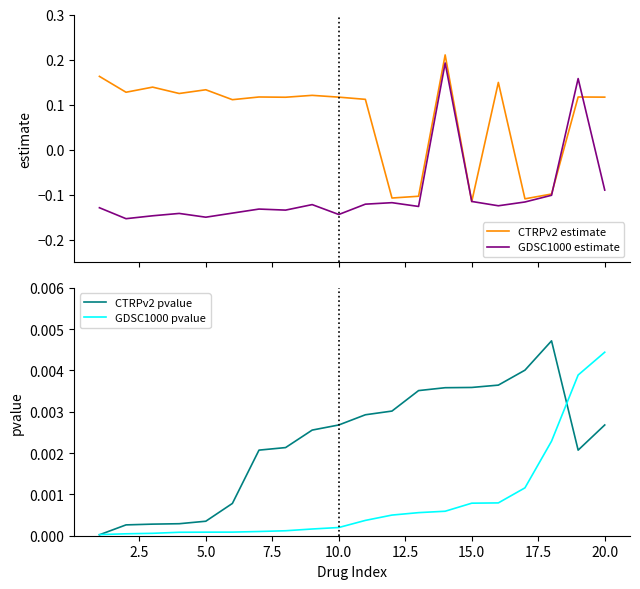

How many interior local valleys does the CTRPv2 pvalue series have?

1